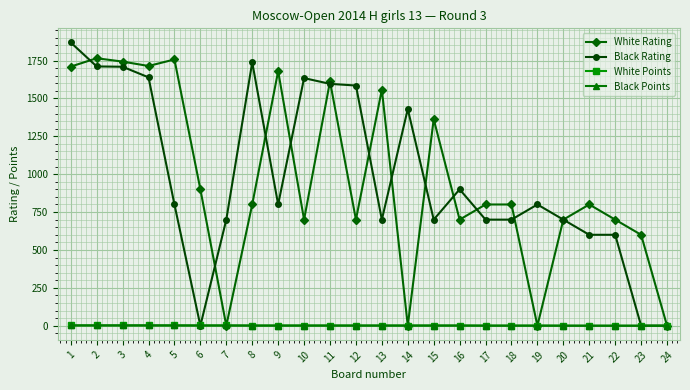

At how many categories does at least one series exceed 758?

19